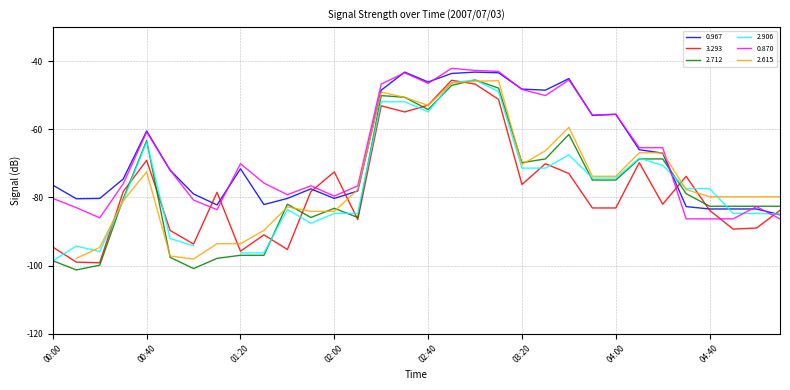

At which label is 3.293 closest to -72?

02:00